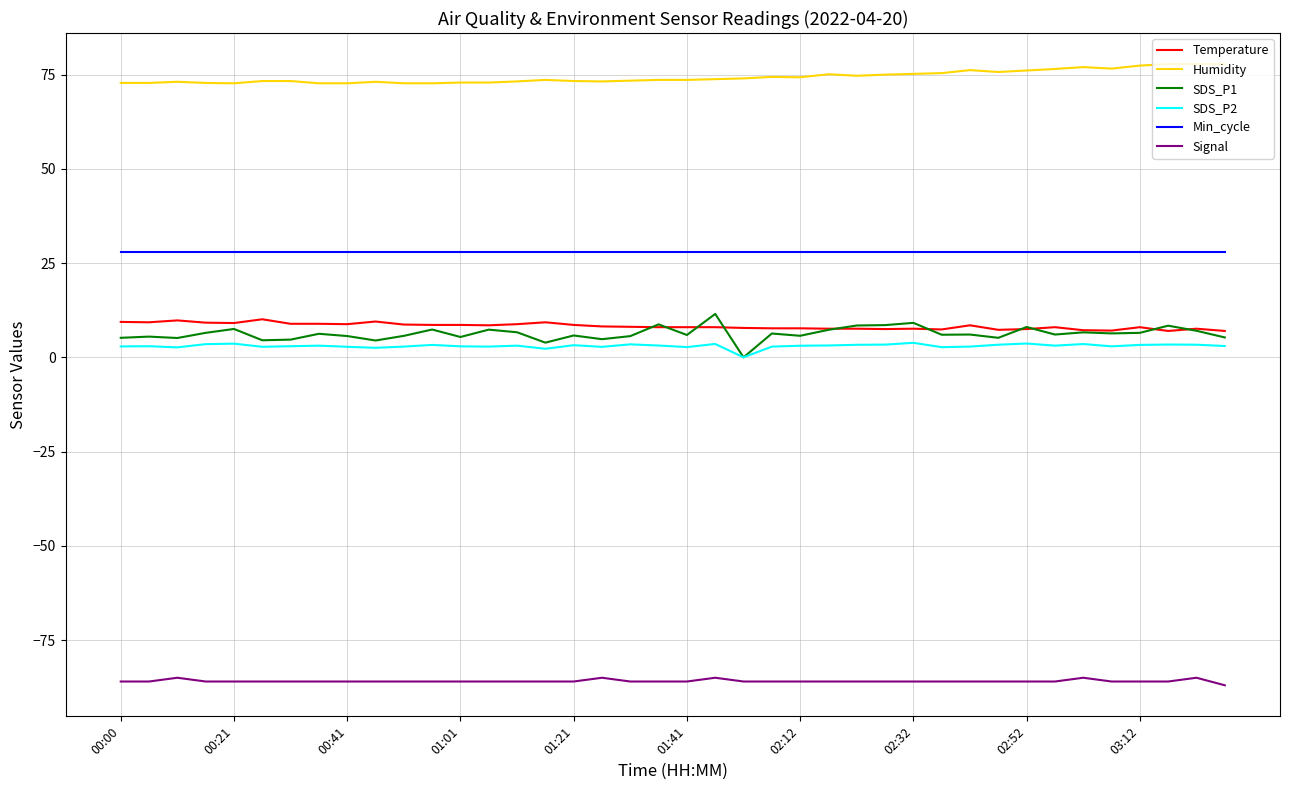

What is the maximum value shown in the chart?

77.8